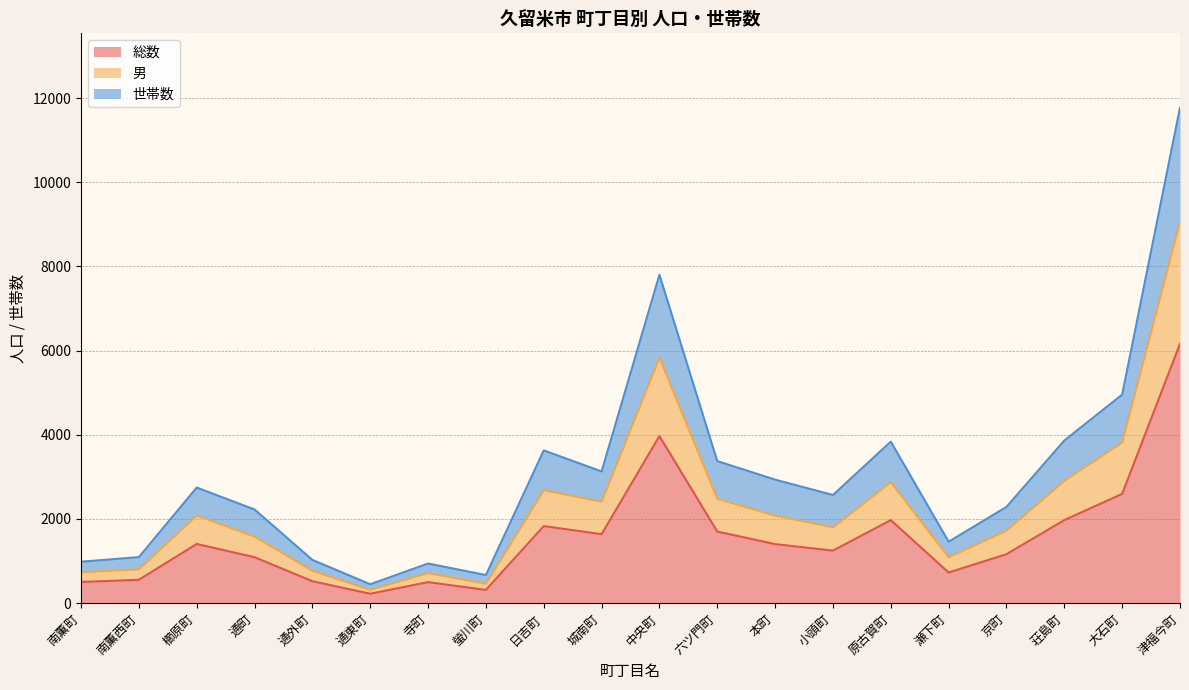

At which category does 世帯数 reach its first local peak?

櫛原町